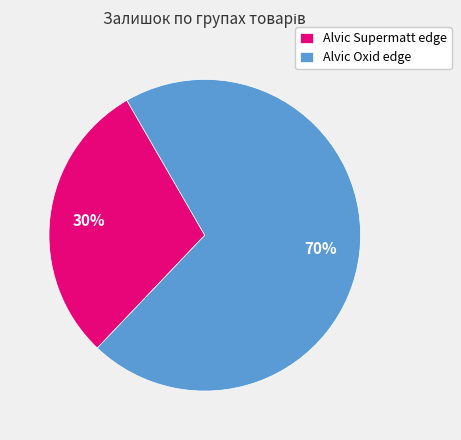

How many slices are in this pie chart?

2